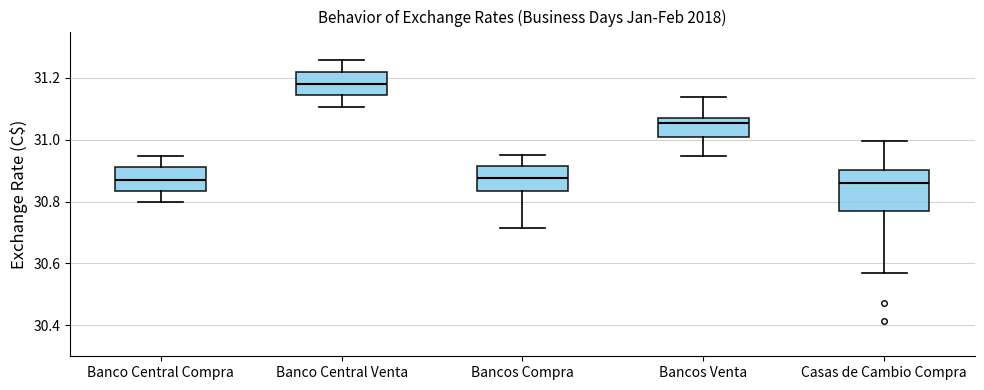

Reading left to right, read every box against the y-axis: the position of its median line, the range the box covers, and the ends of its whiskers. The values are not printed on the chart, so give them approximately, as read against the axis.

Banco Central Compra: median 30.88, box 30.84 to 30.92, whiskers 30.80 to 30.94
Banco Central Venta: median 31.18, box 31.14 to 31.22, whiskers 31.10 to 31.26
Bancos Compra: median 30.88, box 30.84 to 30.92, whiskers 30.72 to 30.96
Bancos Venta: median 31.06, box 31.00 to 31.08, whiskers 30.94 to 31.14
Casas de Cambio Compra: median 30.86, box 30.76 to 30.90, whiskers 30.56 to 31.00